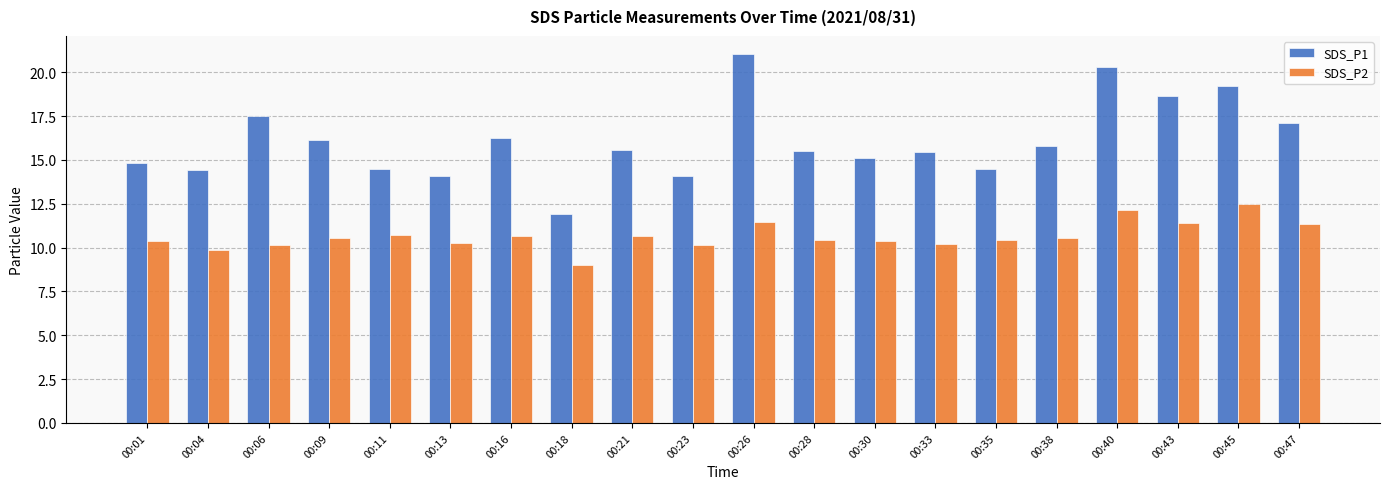

Between 00:35 and 00:43, which series saw the biggest shift?

SDS_P1